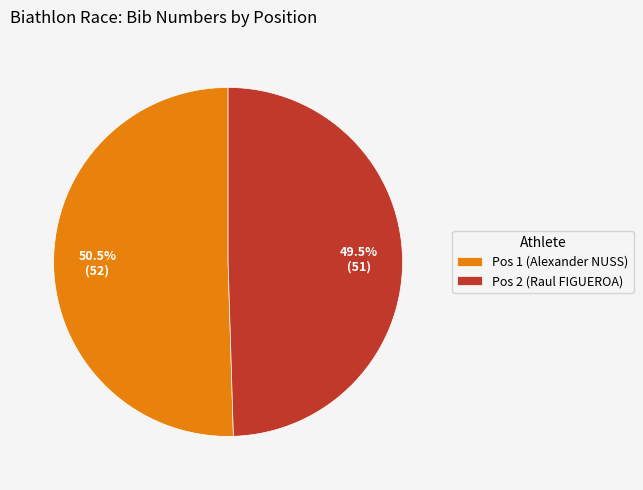

Is there a majority slice in this chart?

Yes